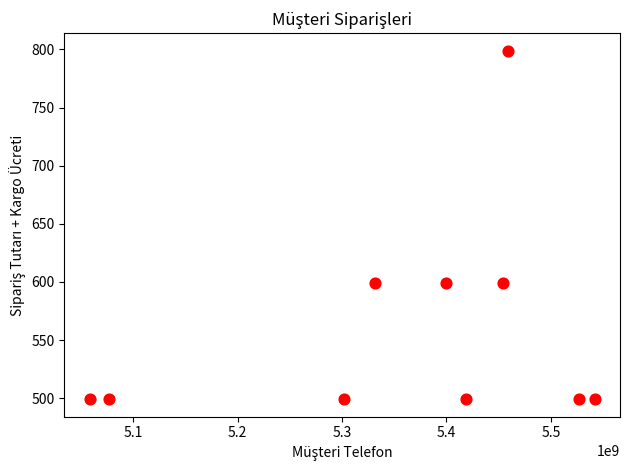

What is the average Y value?

559